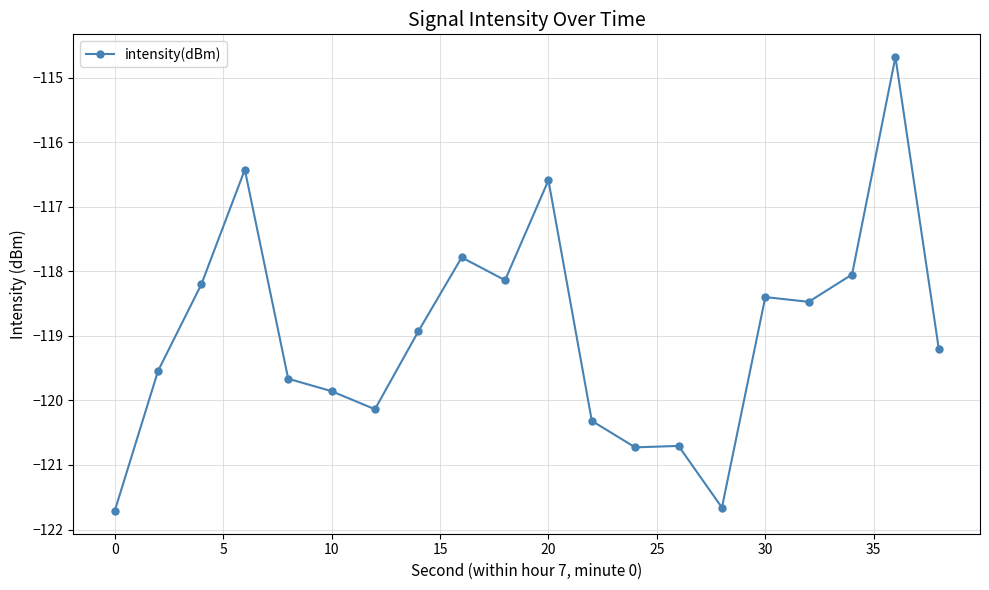

What is the greatest value displayed?

-114.7